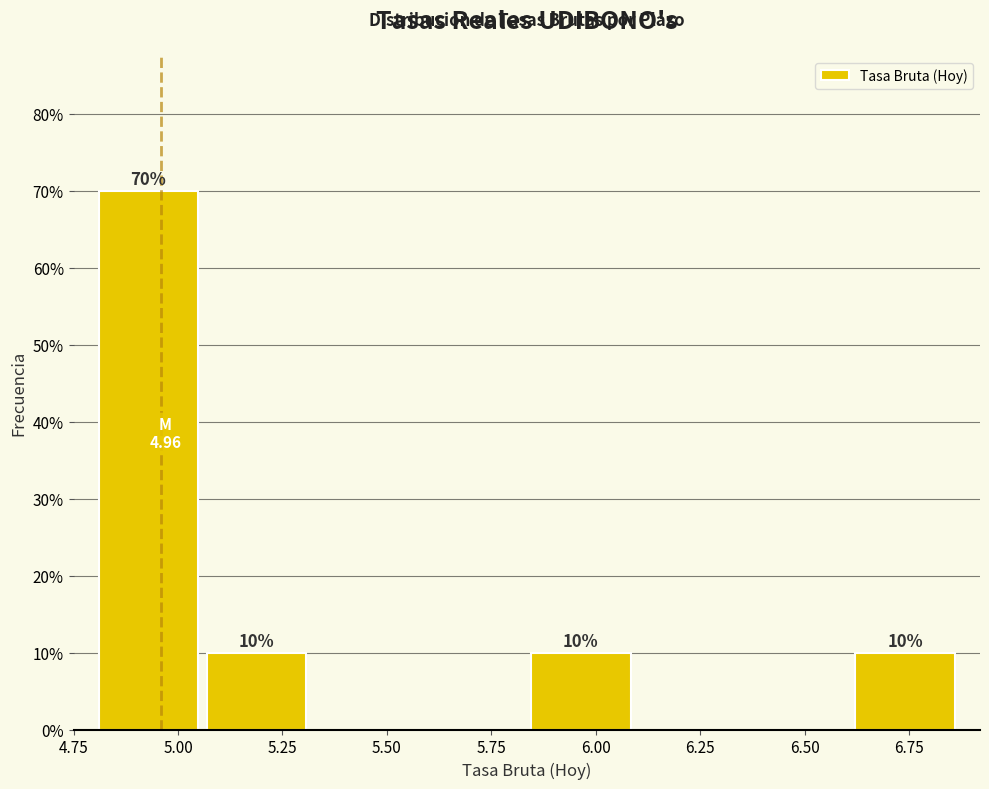

Over which range of the x-axis is the bar tallest?

4.80 to 5.05